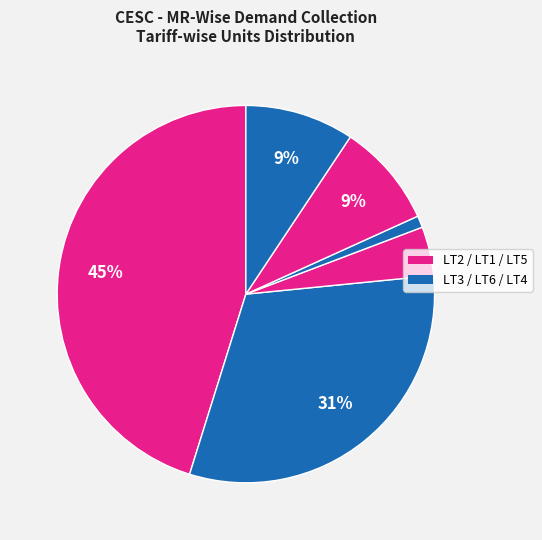

Count the number of slices in the pie.

6